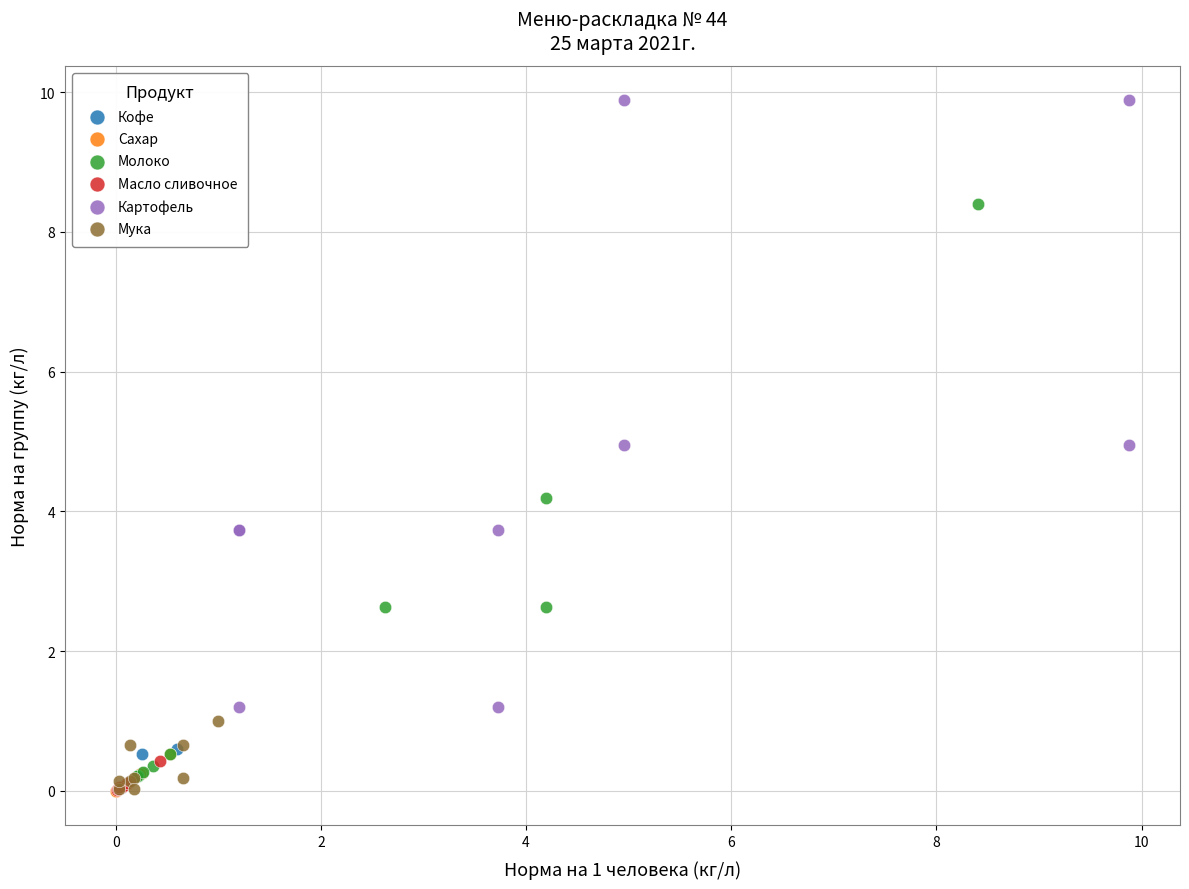

Which series reaches the maximum Y coordinate?

Картофель